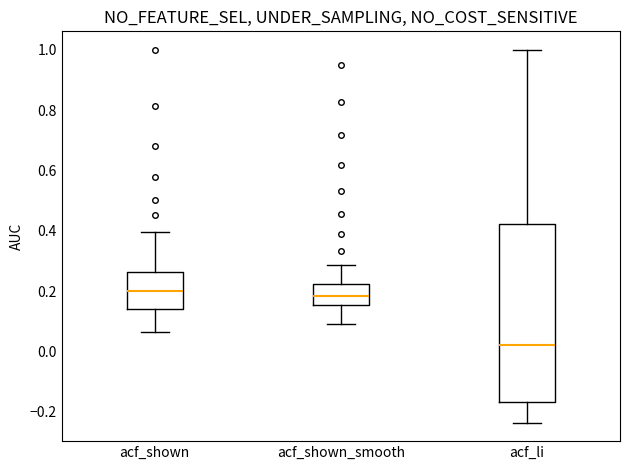

Reading left to right, transcribe this box plot: for each box, give where its median line is, the range the box spans, and where its two whiskers end, as read against the y-axis. The values are not printed on the chart, so give them approximately, as read against the axis.

acf_shown: median 0.20, box 0.14 to 0.26, whiskers 0.06 to 0.40
acf_shown_smooth: median 0.18, box 0.16 to 0.22, whiskers 0.10 to 0.28
acf_li: median 0.02, box -0.16 to 0.42, whiskers -0.24 to 1.00